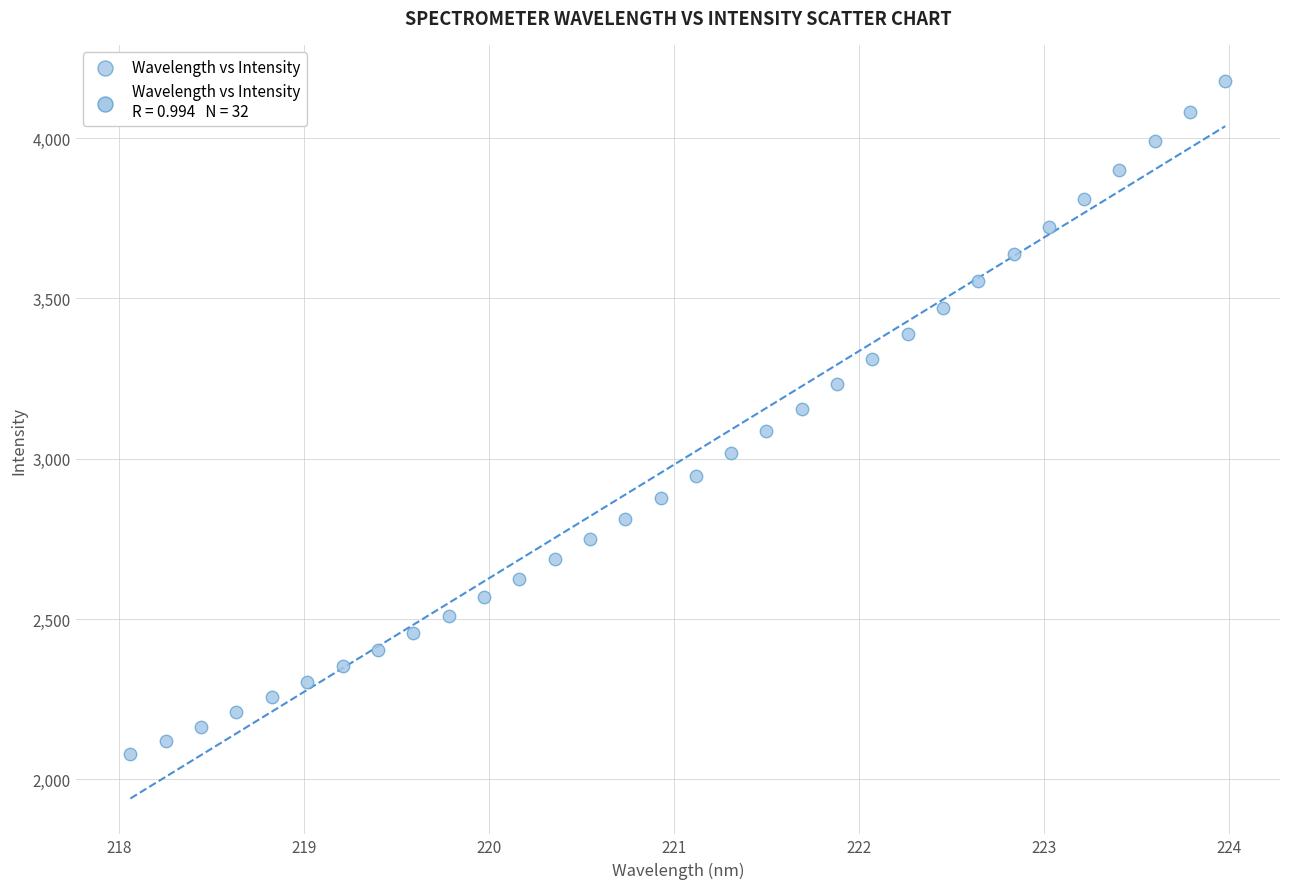

What is the range of Y values (max minus min)?

2099.5